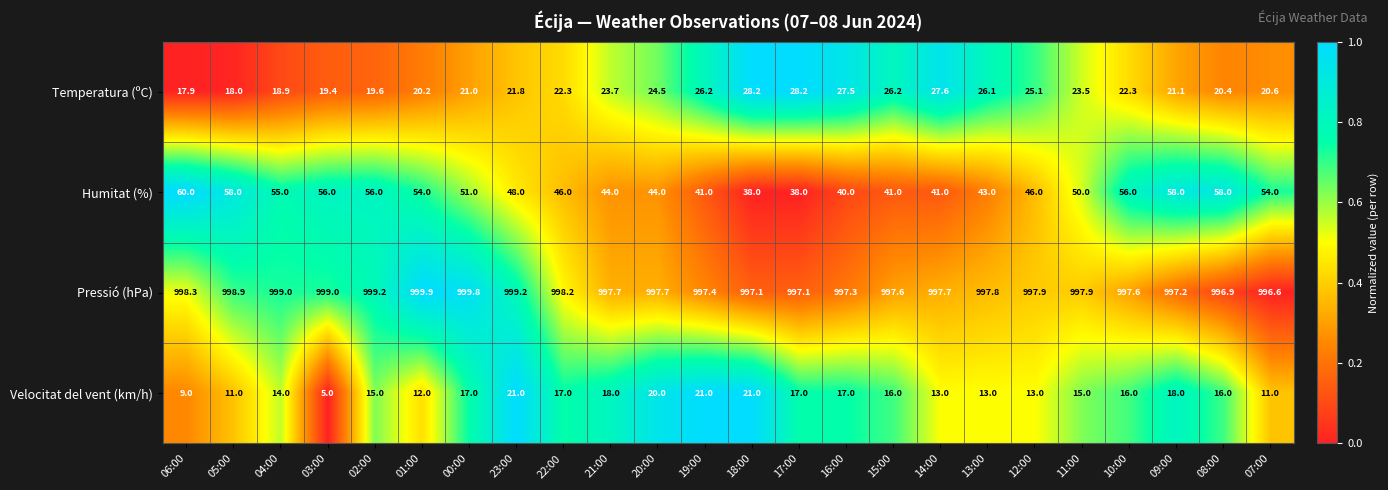

Which label corresponds to the largest value in the chart?

01:00